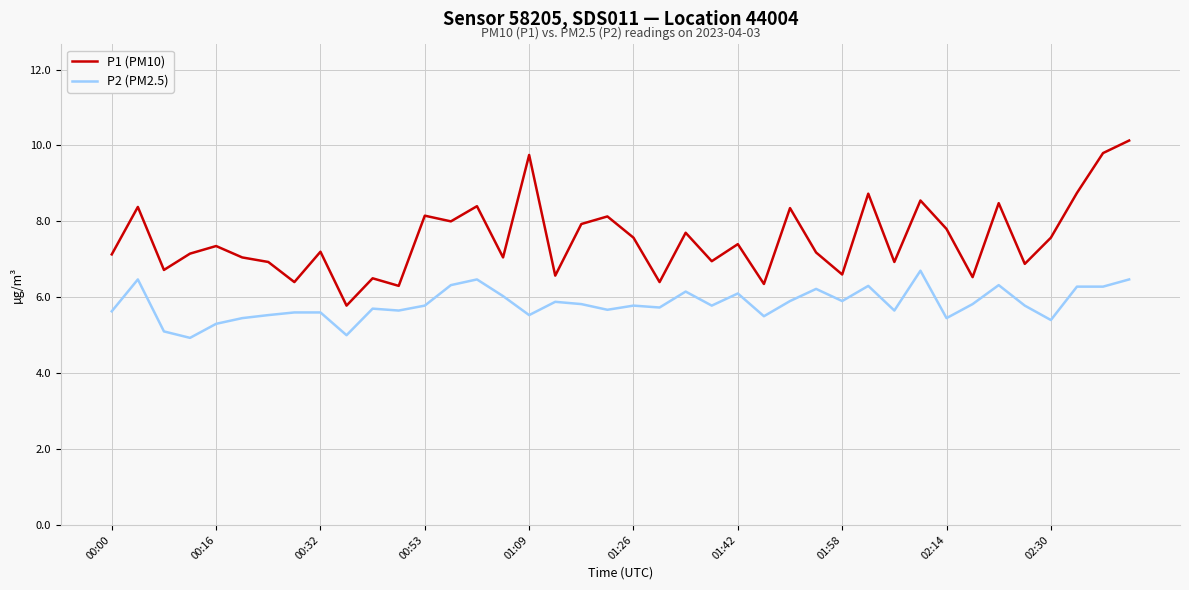

Does the chart have visible grid lines?

Yes